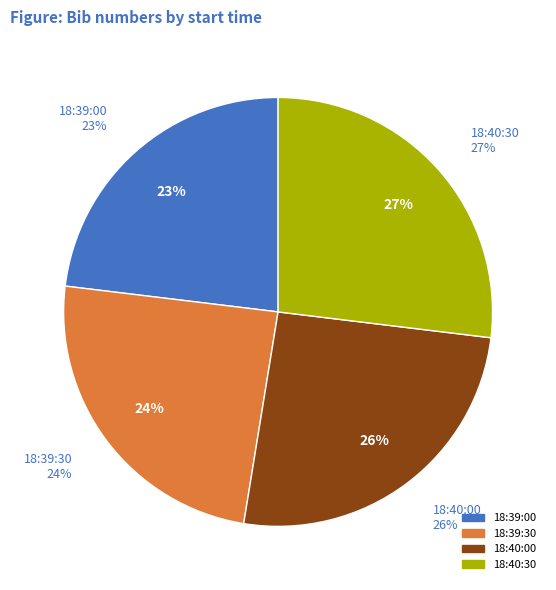

How many slices are in this pie chart?

4